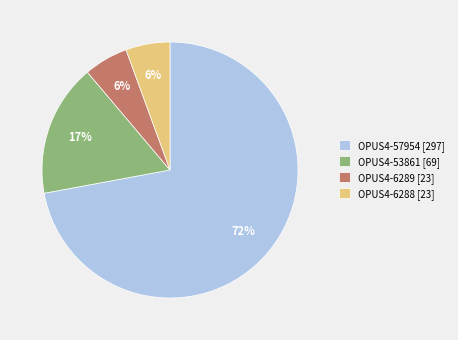

Do OPUS4-57954 [297] and OPUS4-6289 [23] together represent more than half of the pie?

Yes